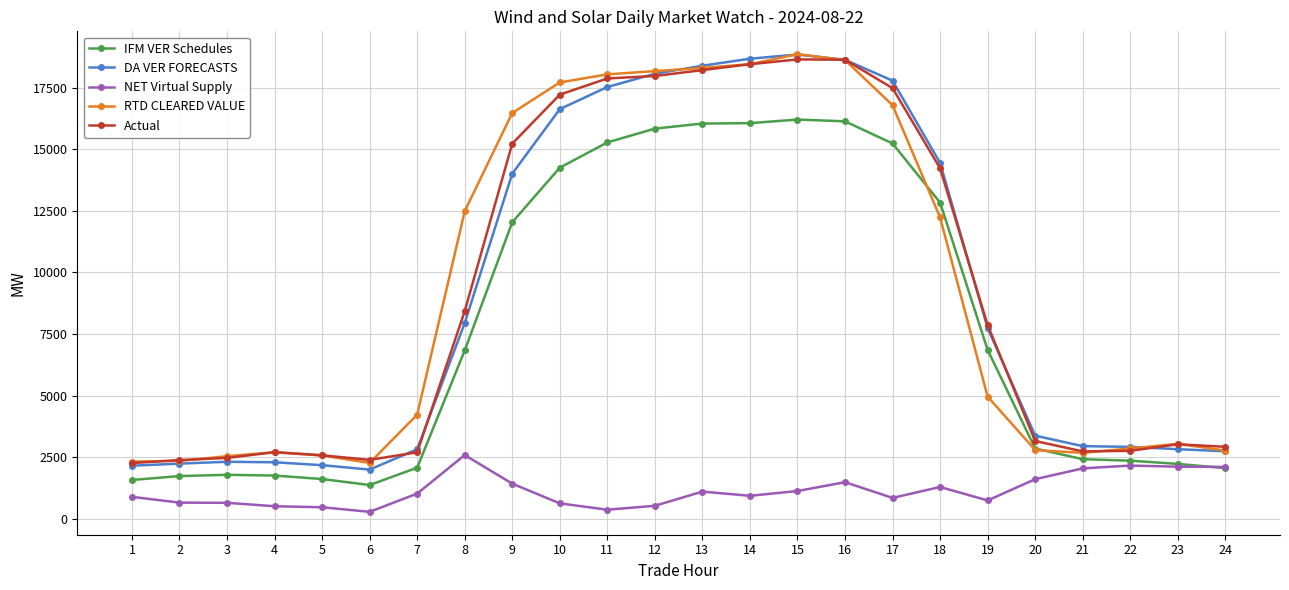

True or false: Actual has more than 0 interior local peaks.

True